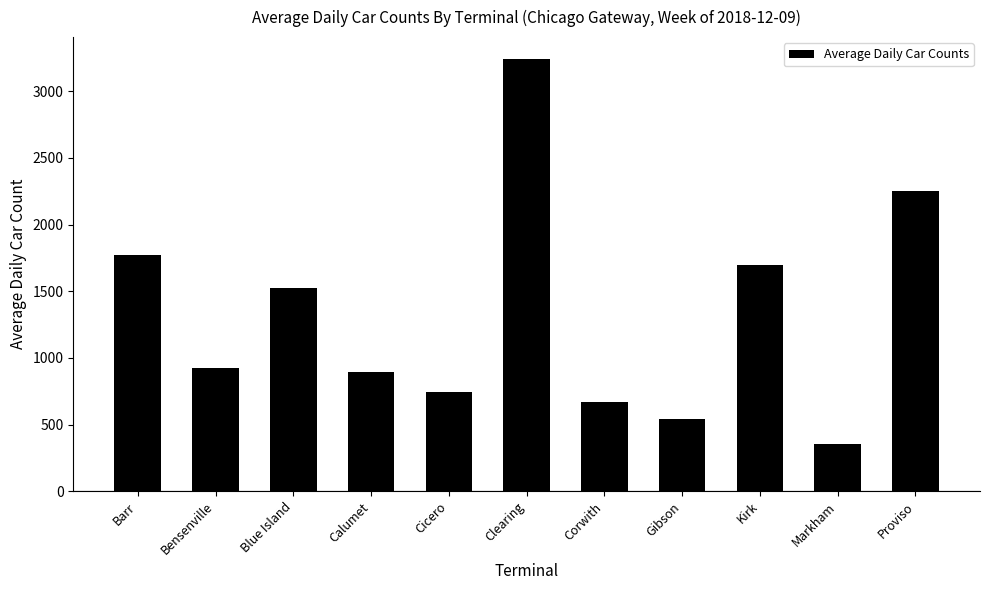

Which has a higher value, Clearing or Cicero?

Clearing